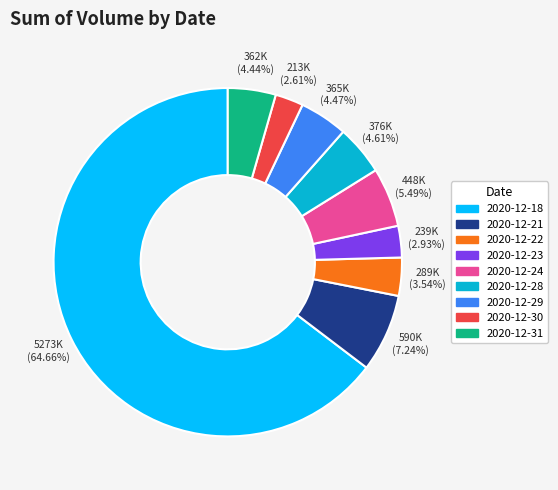

Between 2020-12-24 and 2020-12-28, which is larger?

2020-12-24